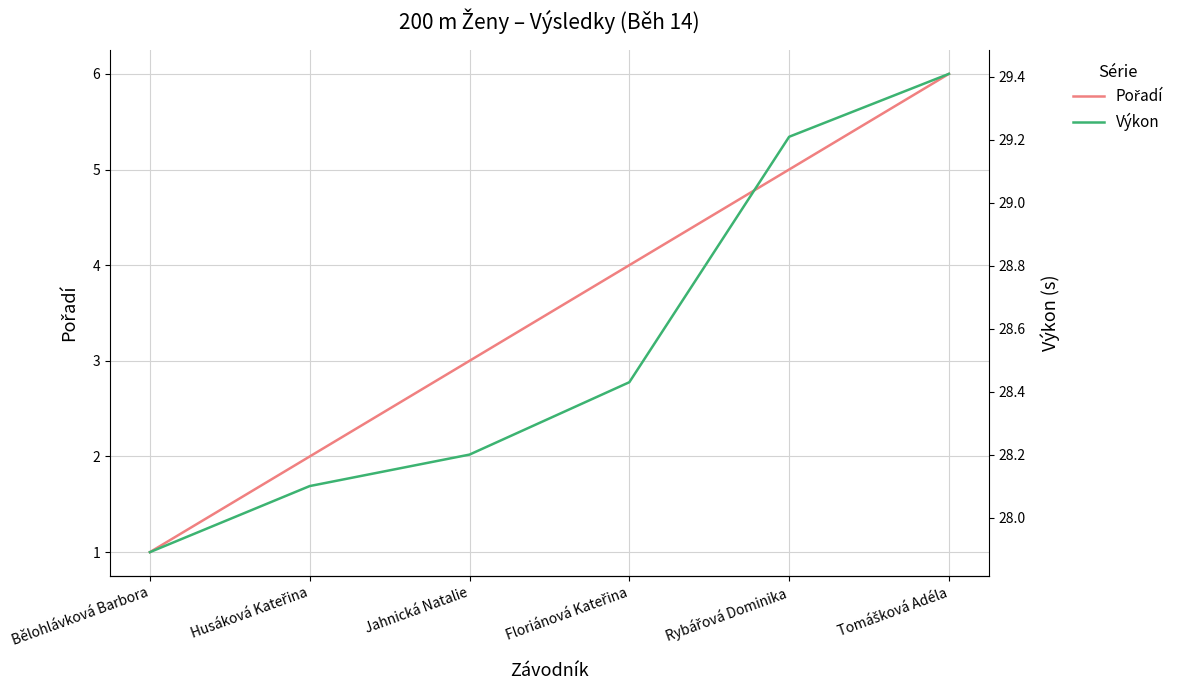

Which series has the widest spread of values?

Pořadí